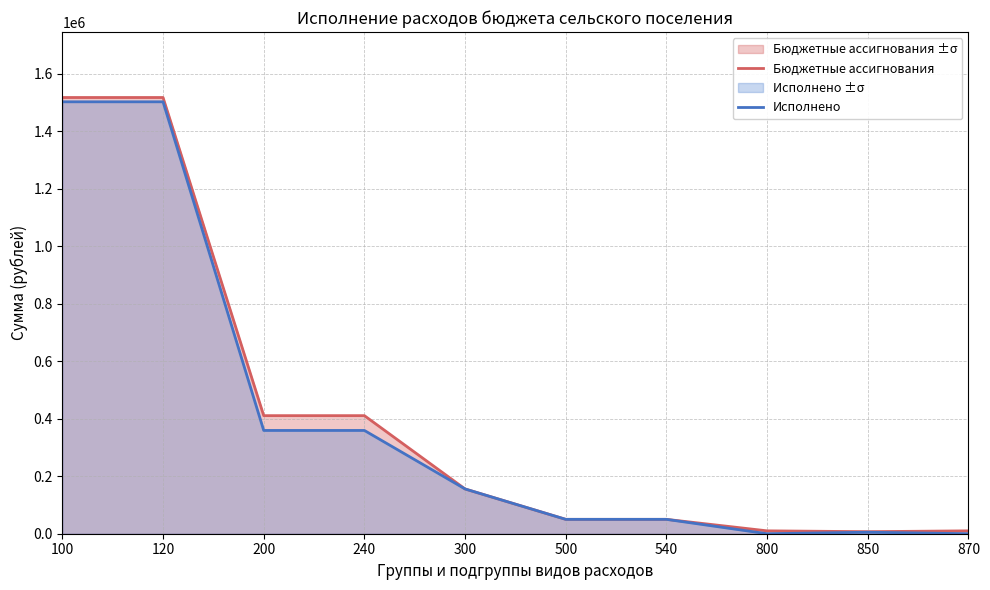

How many values in the Исполнено series are below 155651?

5